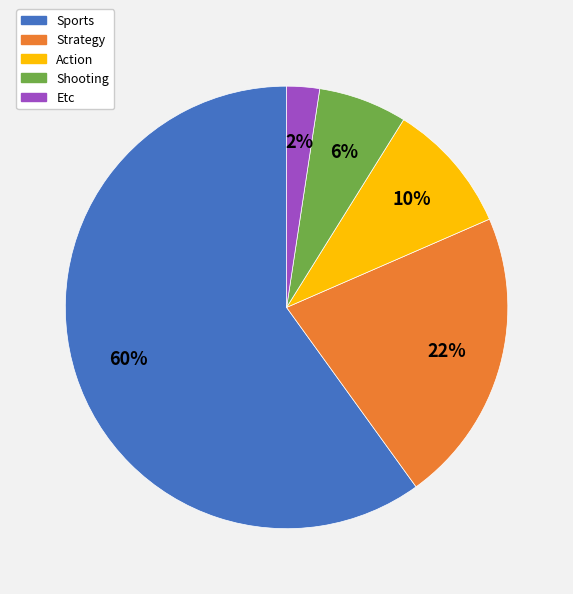

Which category accounts for the majority?

Sports